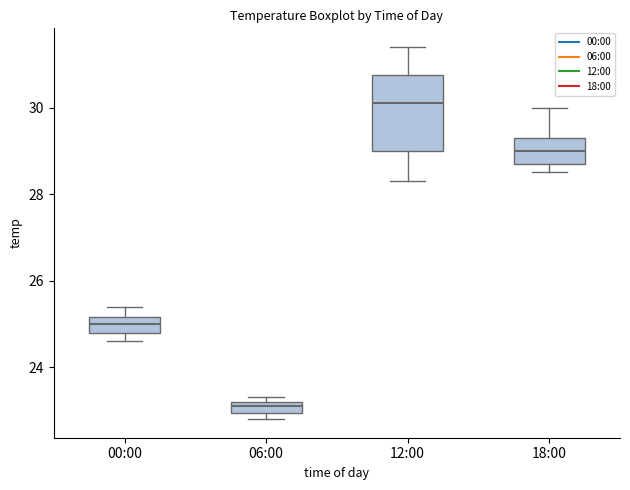

Where does the median line of the box for 12:00 sit on the y-axis? The values are not printed on the chart, so give them approximately, as read against the axis.

30.2